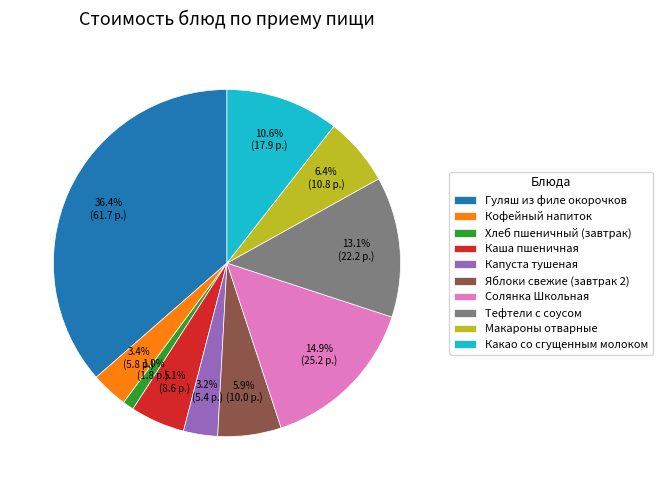

To the nearest percent, what percentage of the pie is Гуляш из филе окорочков?

36%